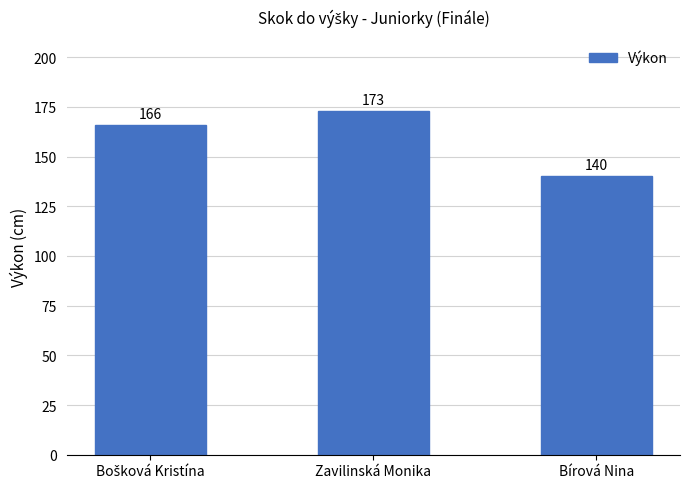

The value at Zavilinská Monika is 173. True or false?

True